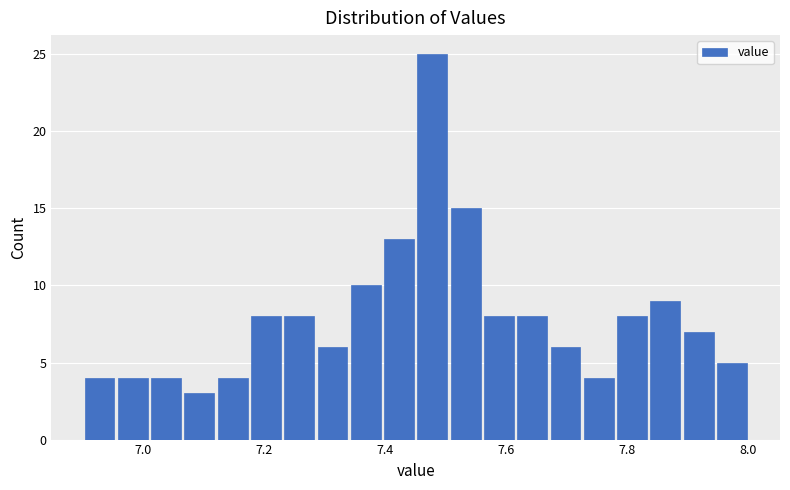

Around what value on the x-axis is the tallest bar? Give the approximate position of its centre, as read against the axis.

7.48